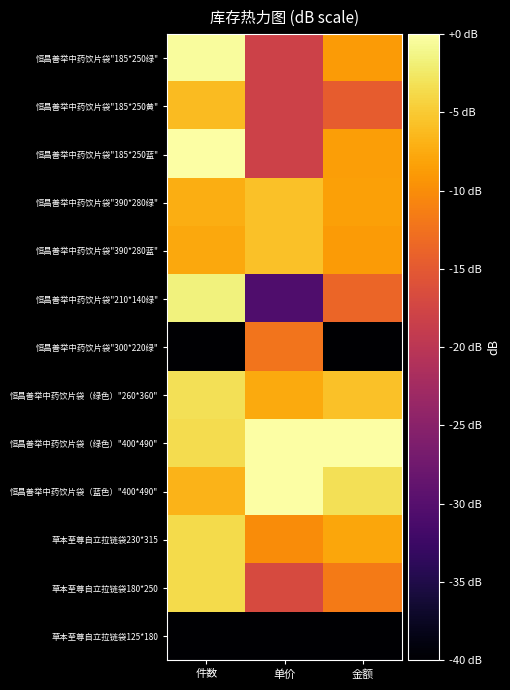

Which has a higher value, 单价 or 件数?

件数